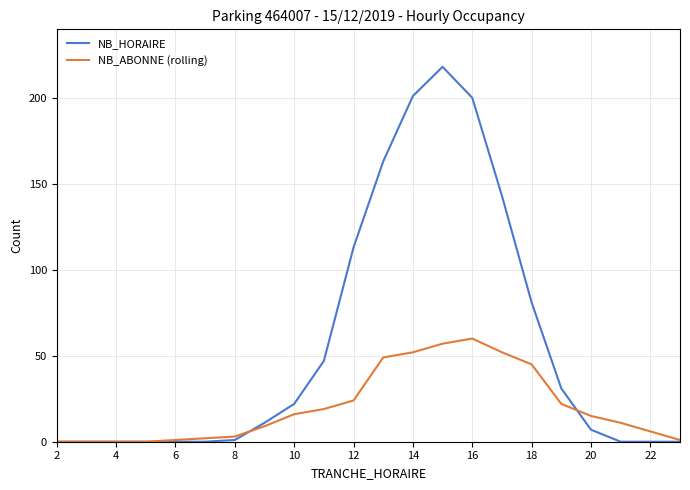

How many series are shown in this chart?

2